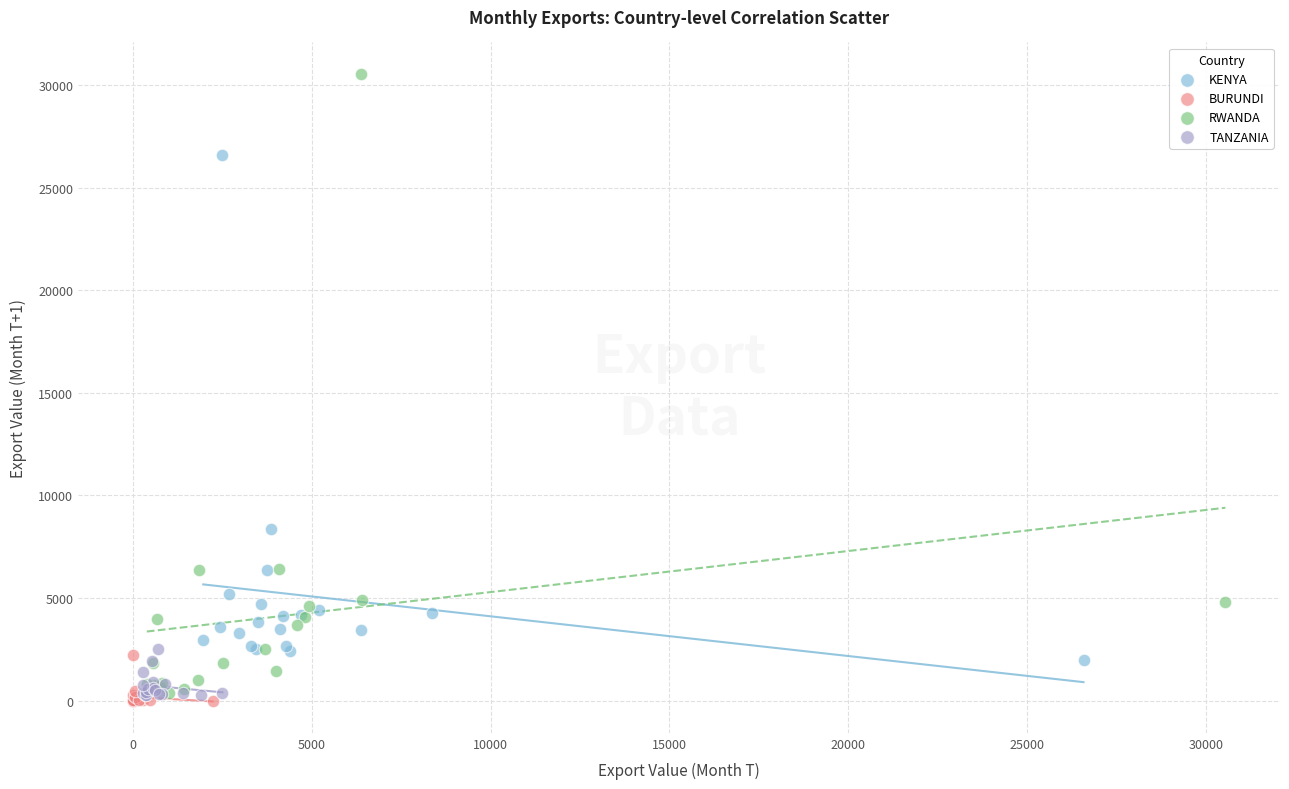

Which series reaches the maximum Y coordinate?

RWANDA